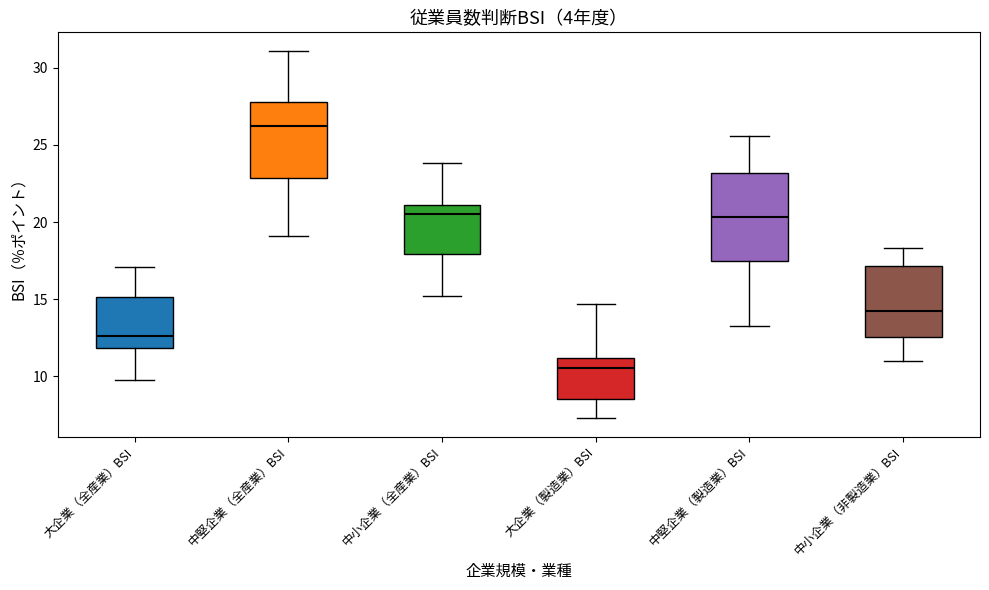

Where does the upper whisker of the box for 中堅企業（製造業）BSI end on the y-axis? The values are not printed on the chart, so give them approximately, as read against the axis.

25.5